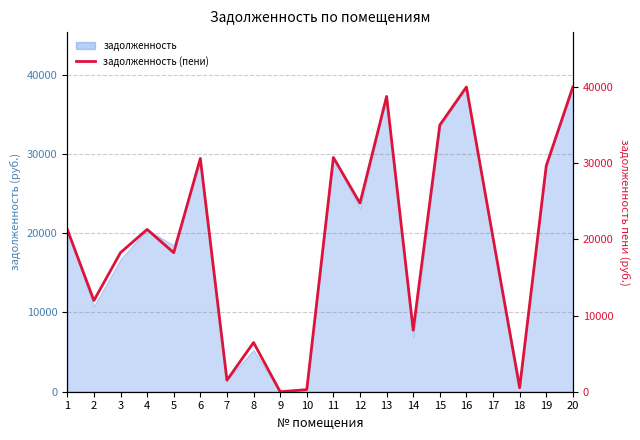

Reading left to right, list all the values displayed in this chart.

21296.2	11967.6	18248.6	21296.2	18237.7	30605.6	1511.6	6457.5	0.0	274.4	30733.7	24736.6	38743.0	8068.5	34987.6	39984.7	20201.5	515.6	29641.7	39984.7